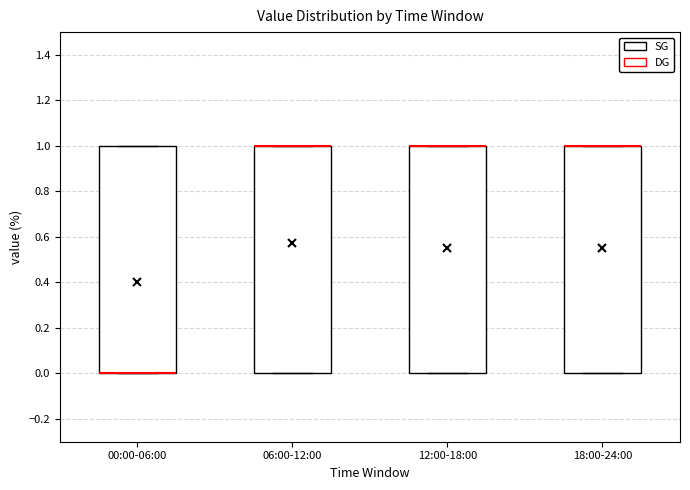

Reading left to right, transcribe this box plot: for each box, give where its median line is, the range the box spans, and where its two whiskers end, as read against the y-axis. The values are not printed on the chart, so give them approximately, as read against the axis.

00:00-06:00: median 0 (drawn on the box's lower edge), box 0 to 1, whiskers 0 to 1
06:00-12:00: median 1 (drawn on the box's upper edge), box 0 to 1, whiskers 0 to 1
12:00-18:00: median 1 (drawn on the box's upper edge), box 0 to 1, whiskers 0 to 1
18:00-24:00: median 1 (drawn on the box's upper edge), box 0 to 1, whiskers 0 to 1